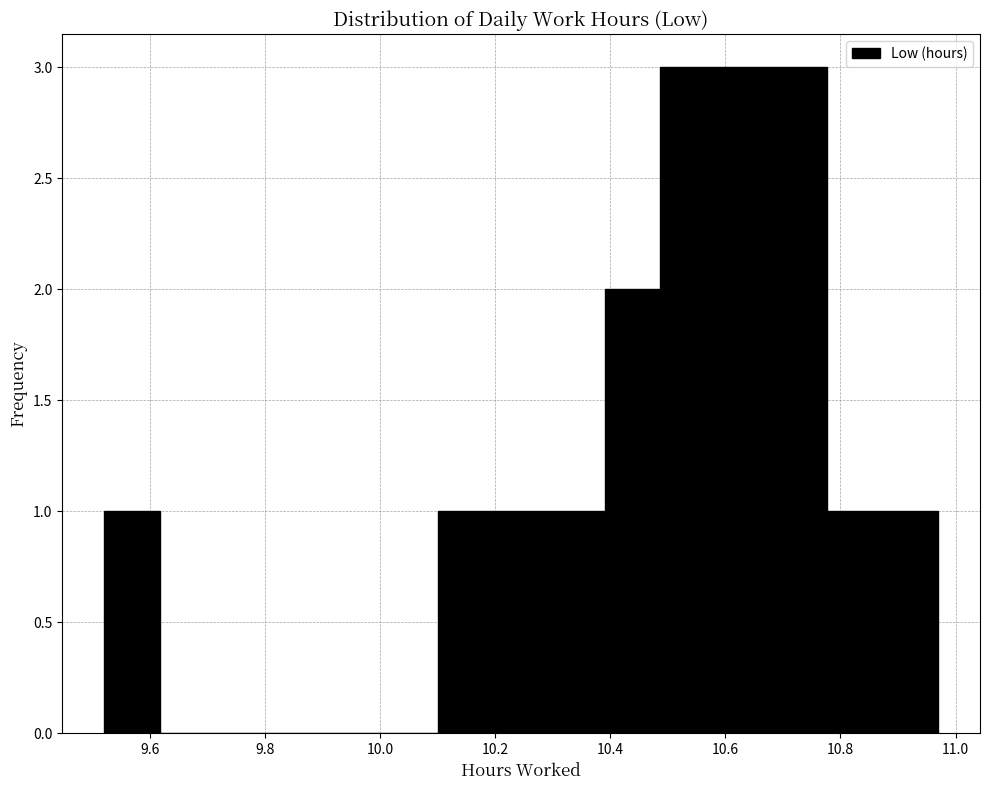

Reading left to right, list every bar in this chart as the range it spans on the x-axis followed by its height. Neither the bar edges nor the heights are printed on the chart, so give them approximately, as read against the axes.

9.52 to 9.62: 1
9.62 to 9.72: 0
9.72 to 9.82: 0
9.82 to 9.90: 0
9.90 to 10.00: 0
10.00 to 10.10: 0
10.10 to 10.20: 1
10.20 to 10.30: 1
10.30 to 10.40: 1
10.40 to 10.48: 2
10.48 to 10.58: 3
10.58 to 10.68: 3
10.68 to 10.78: 3
10.78 to 10.88: 1
10.88 to 10.98: 1